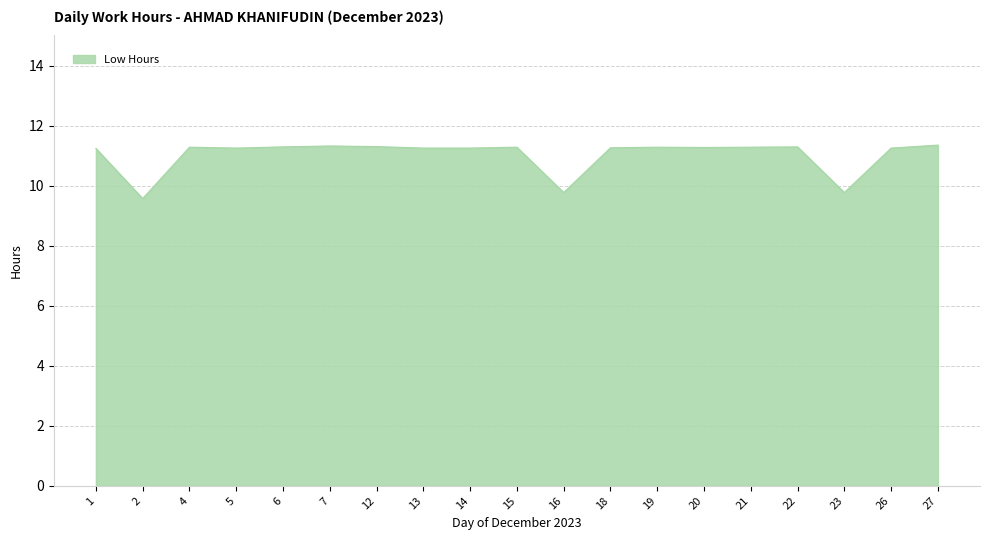

What is the average value?

11.0